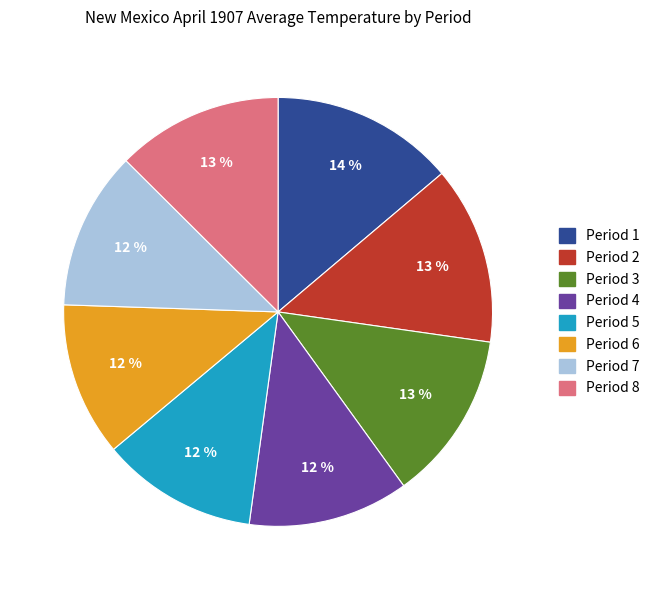

What is the ratio of the value at Period 3 to the value at Period 6?

1.1